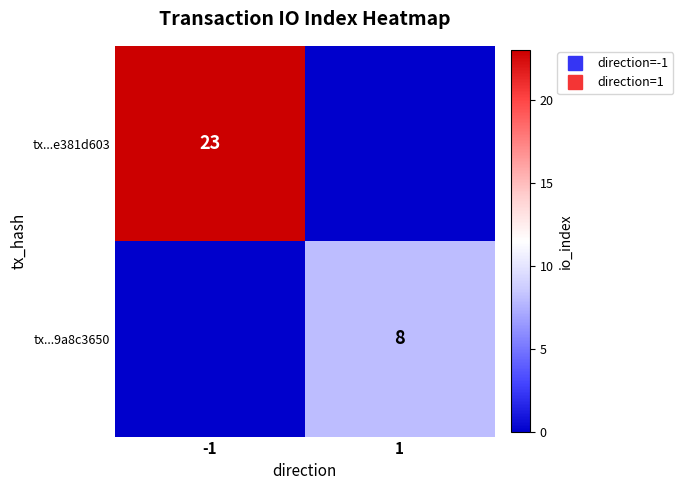

At which category is the sum across all series the highest?

-1